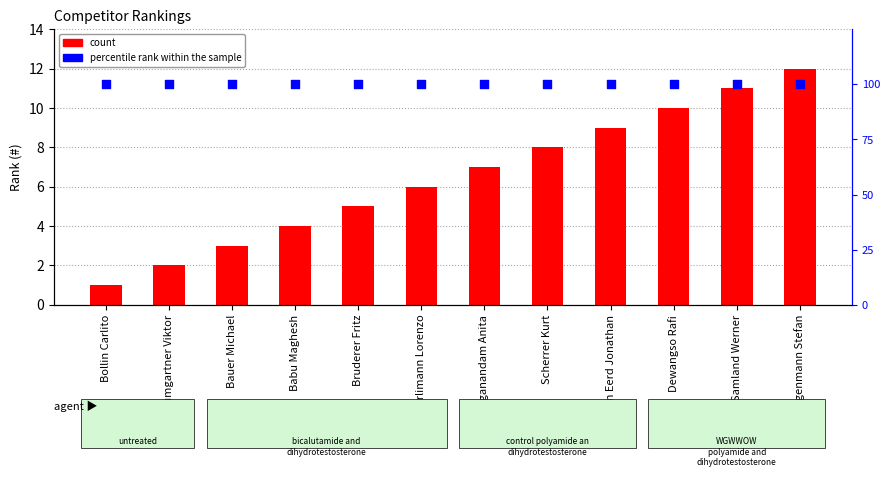

At how many categories does at least one series exceed 94?

12